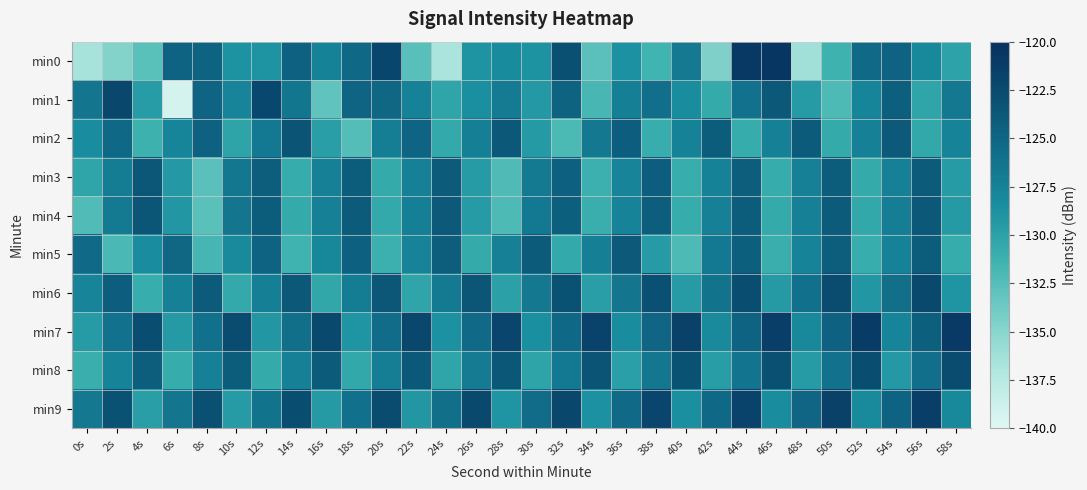

What is the greatest value displayed?

-120.6